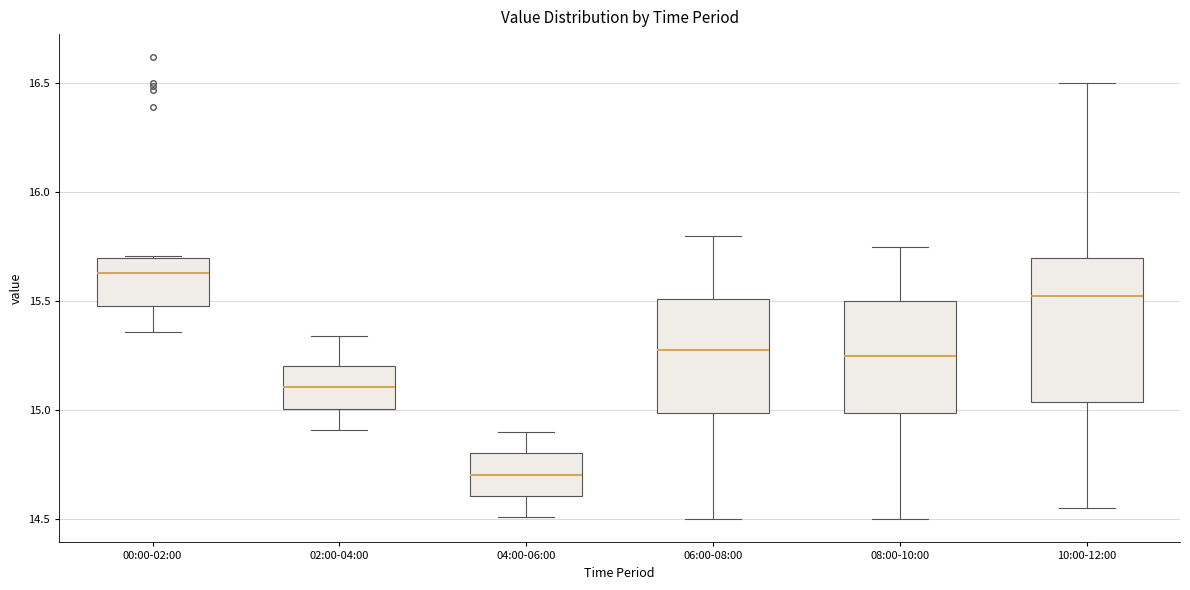

Comparing the boxes themselves (not the whiskers), which one is the tallest?

10:00-12:00